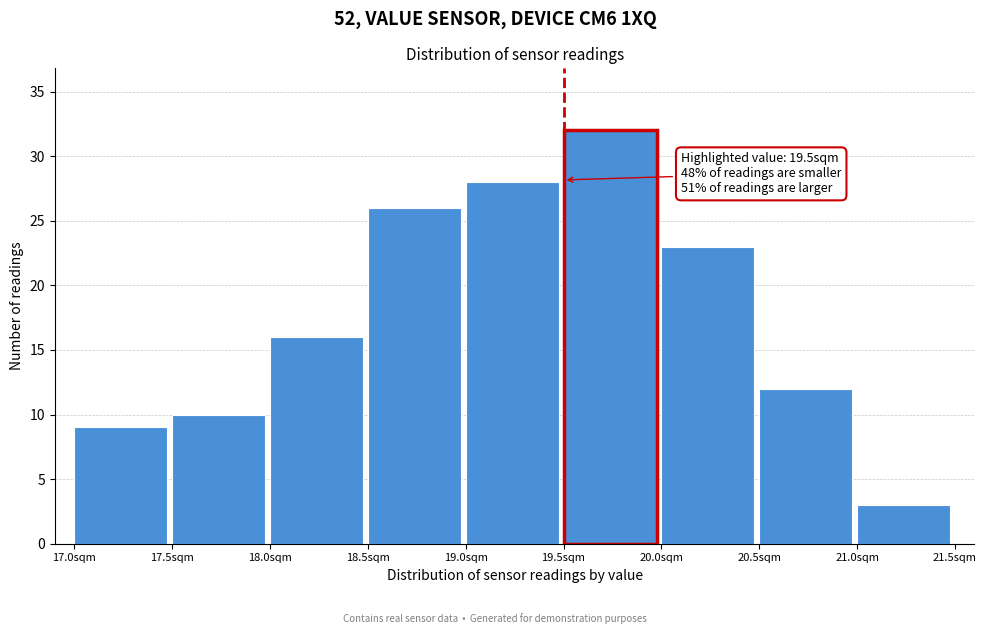

Which range on the x-axis has the tallest bar?

19.5 to 20.0